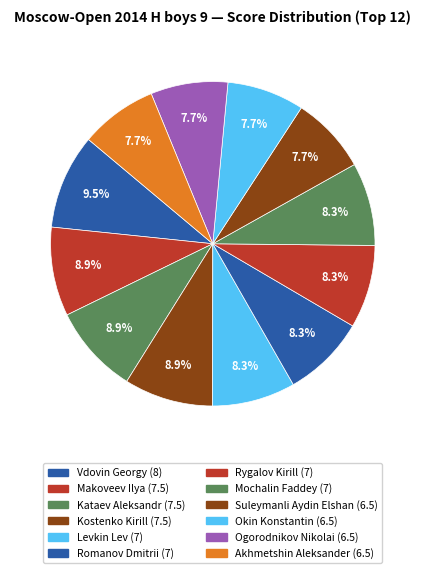

Does Akhmetshin Aleksander account for over 50% of the chart?

No